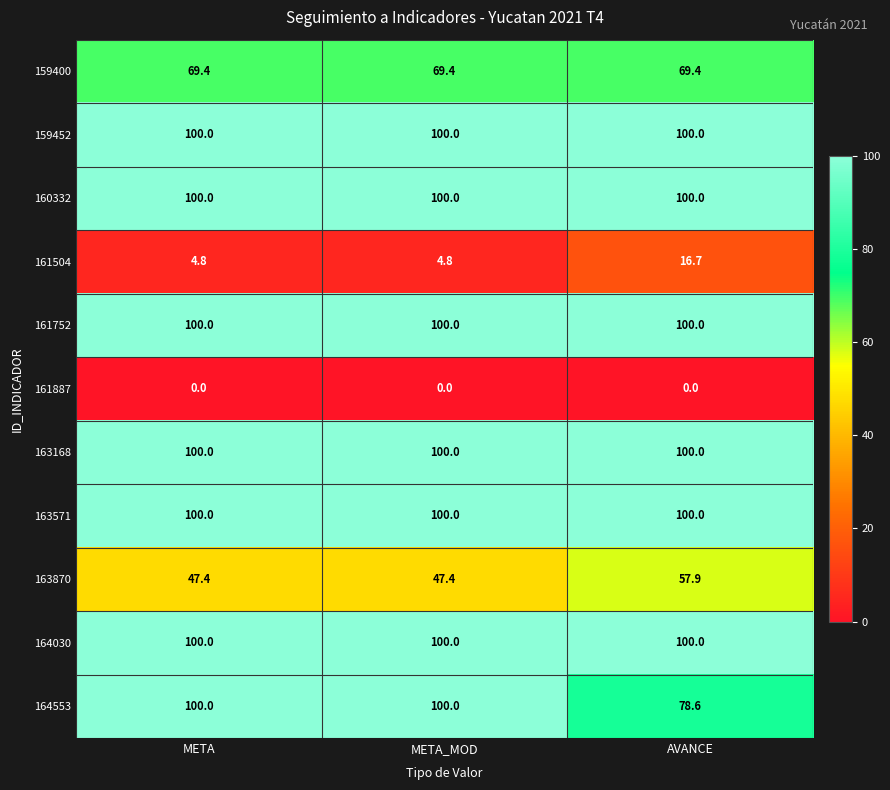

Is the value of 159400 at AVANCE greater than the value of 159452 at META_MOD?

No